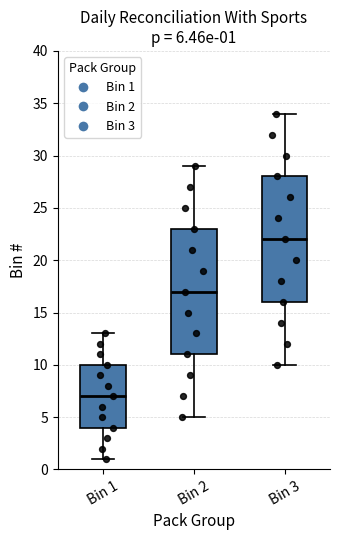

Which box has the lowest median line?

Bin 1